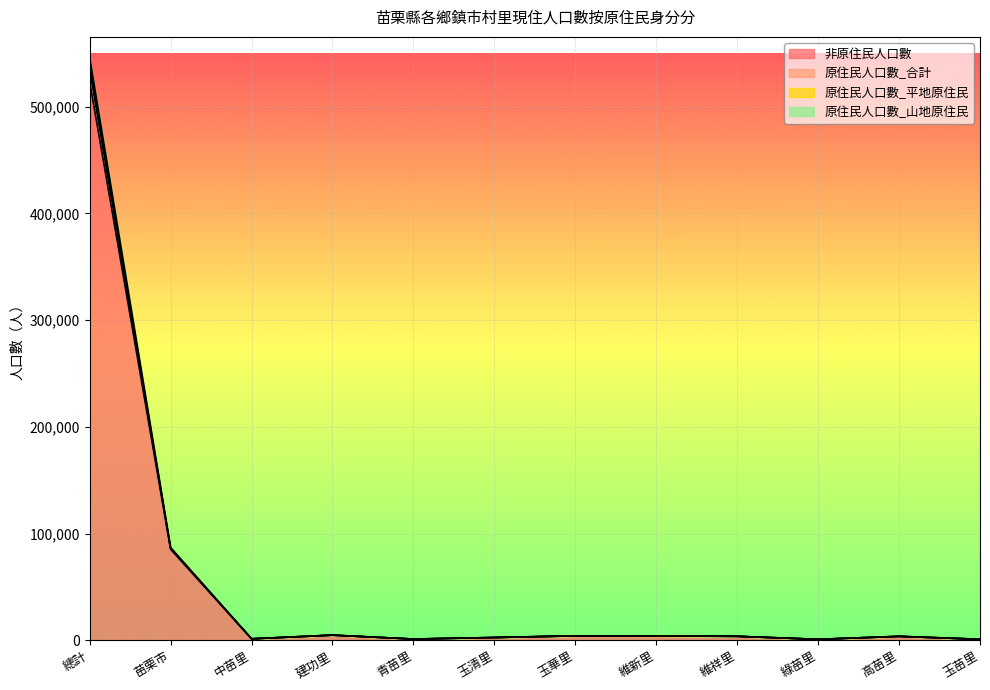

What is the spread (max minus min) of values at 苗栗市?

1622